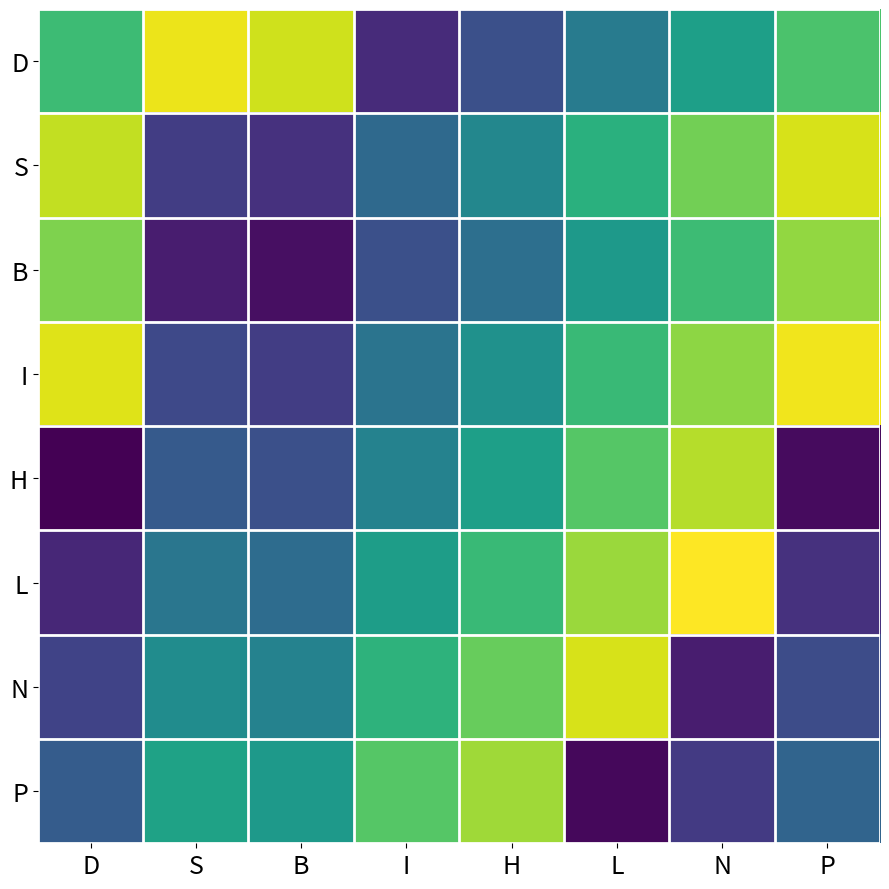

Between H and B, which is larger?

B